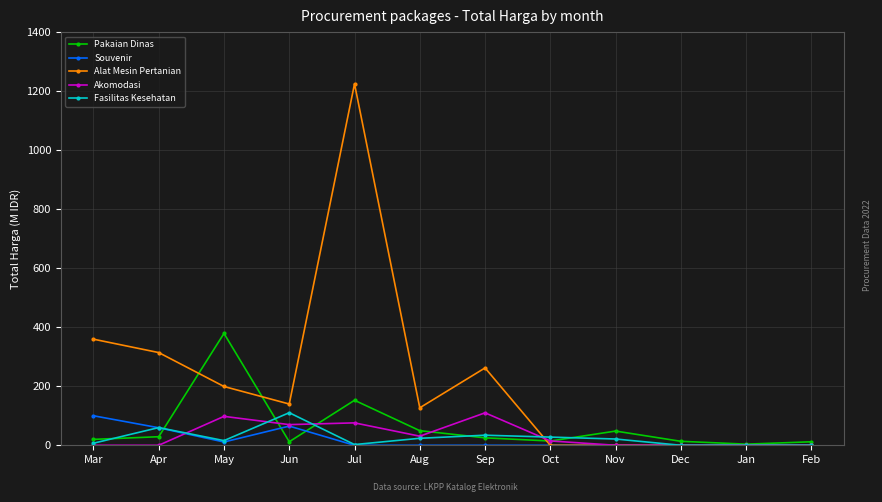

What is the total value across all series at Nov?

69.4